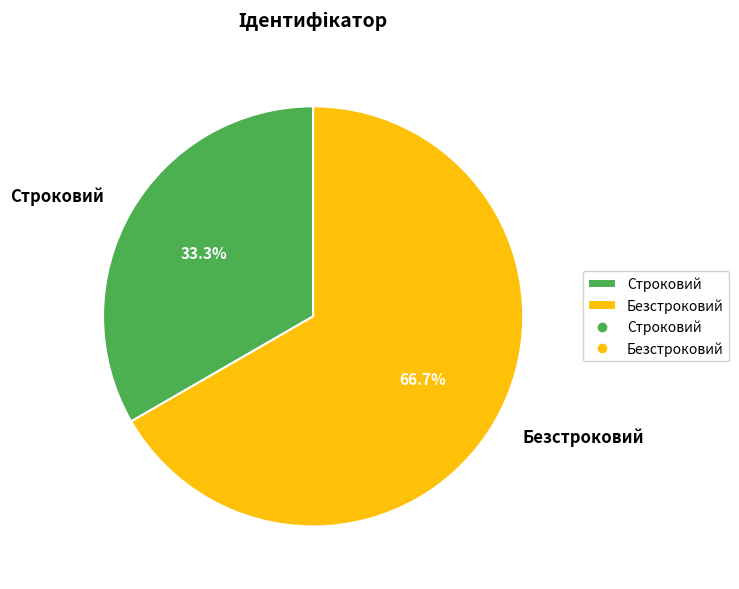

Is the sum of Строковий and Безстроковий greater than half?

Yes